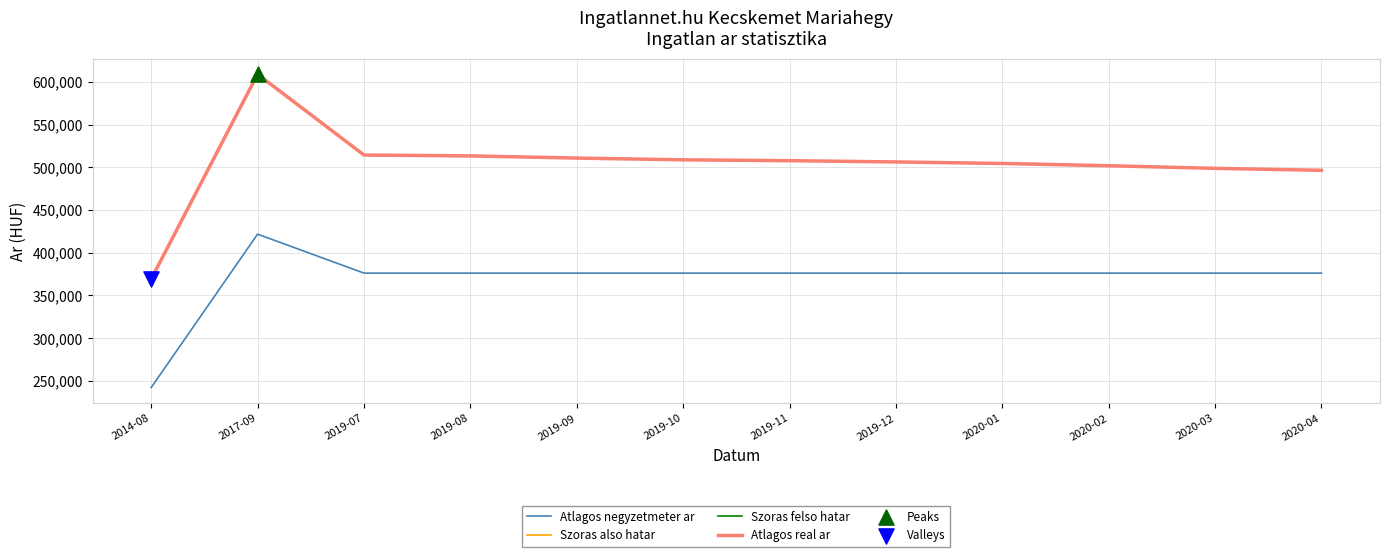

What is the total value across all series at 2019-10?

1902715